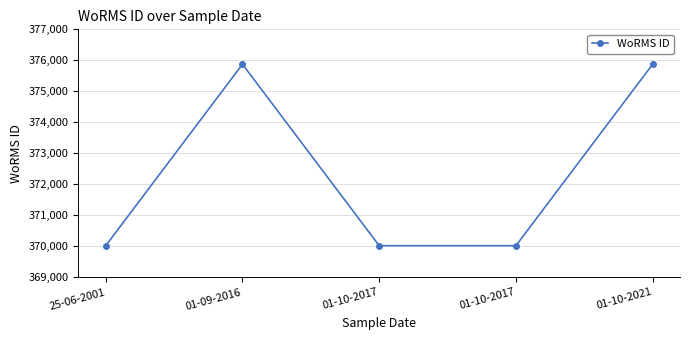

What is the difference between the values at 01-10-2017 and 01-10-2021?

5855